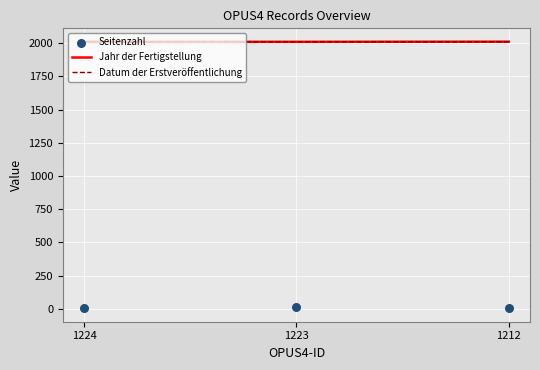

Which series reaches the maximum Y coordinate?

Jahr der Fertigstellung